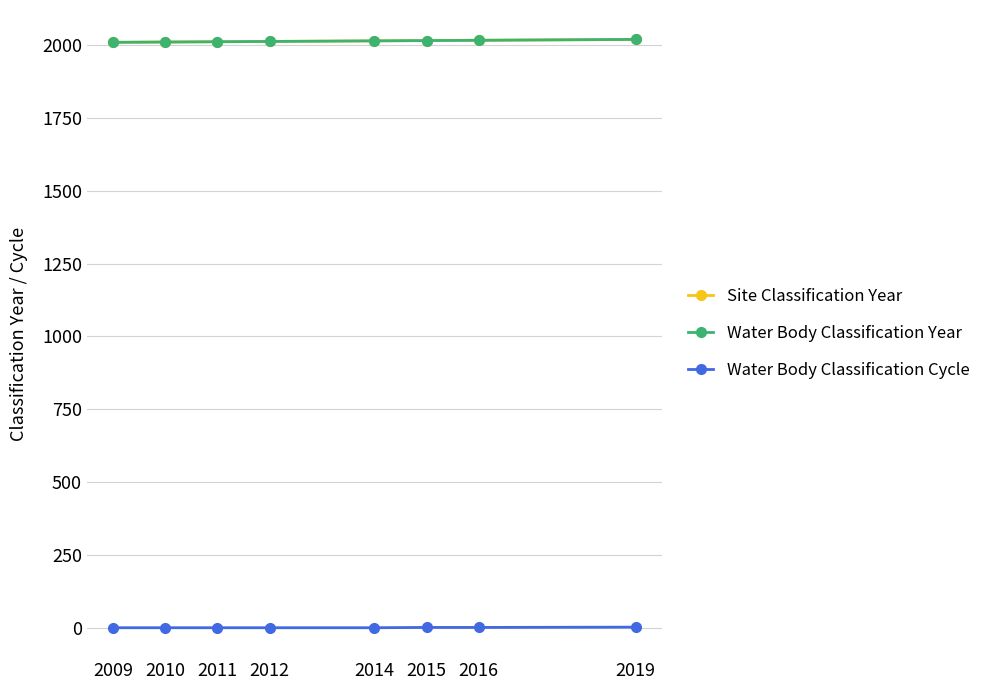

What is the minimum value shown in the chart?

1